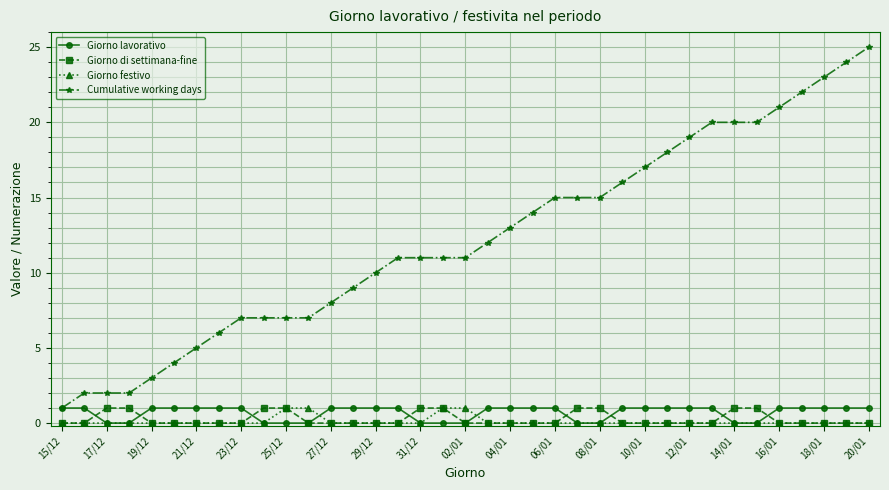

Reading left to right, extract all data points from this chart.

Giorno lavorativo: 1	1	0	0	1	1	1	1	1	0	0	0	1	1	1	1	0	0	0	1	1	1	1	0	0	1	1	1	1	1	0	0	1	1	1	1	1
Giorno di settimana-fine: 0	0	1	1	0	0	0	0	0	1	1	0	0	0	0	0	1	1	0	0	0	0	0	1	1	0	0	0	0	0	1	1	0	0	0	0	0
Giorno festivo: 0	0	0	0	0	0	0	0	0	0	1	1	0	0	0	0	0	1	1	0	0	0	0	0	0	0	0	0	0	0	0	0	0	0	0	0	0
Cumulative working days: 1	2	2	2	3	4	5	6	7	7	7	7	8	9	10	11	11	11	11	12	13	14	15	15	15	16	17	18	19	20	20	20	21	22	23	24	25